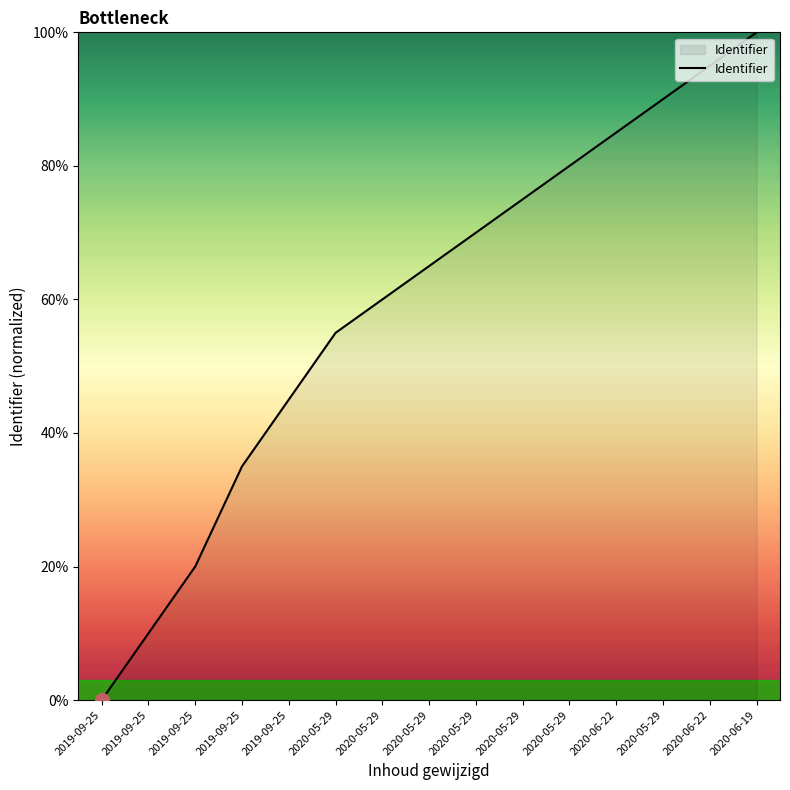

How many lines are shown in the chart?

1